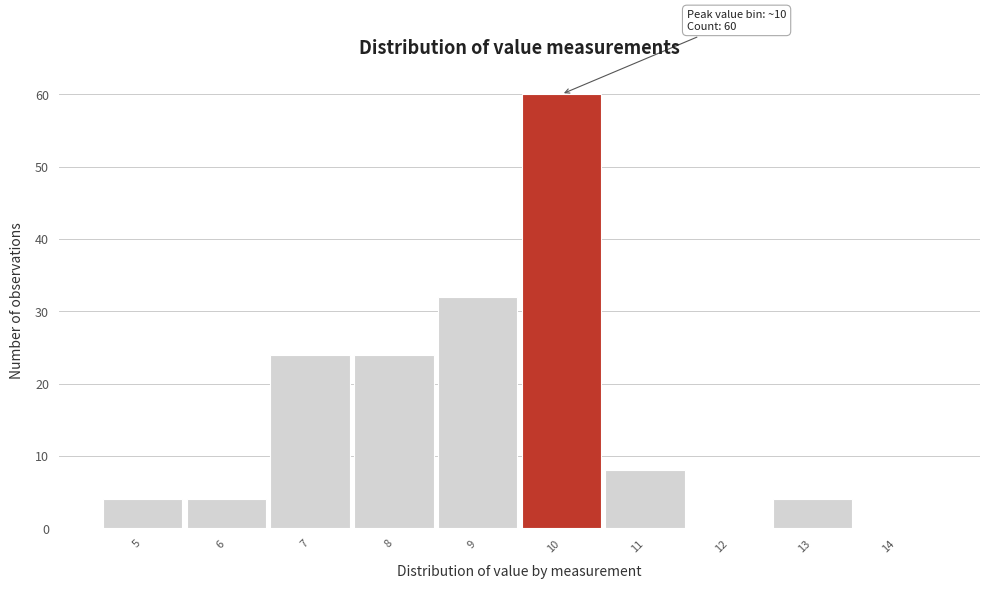

Reading right to left, what are all the values shown in this chart?

14=0	13=4	12=0	11=8	10=60	9=32	8=24	7=24	6=4	5=4